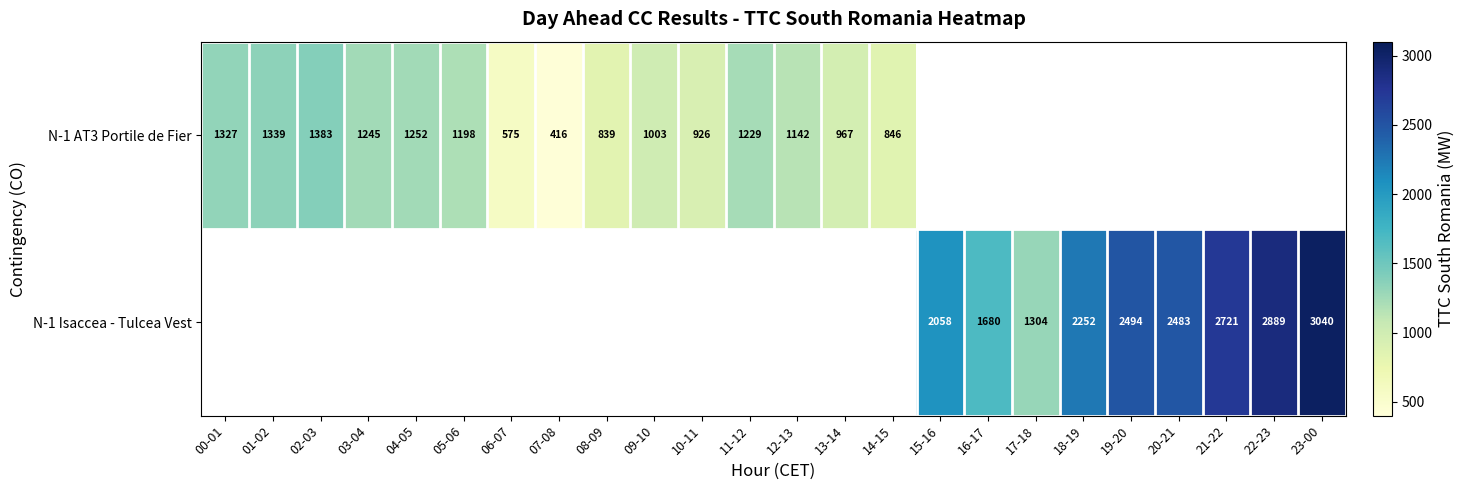

What is the smallest value displayed?

416.0